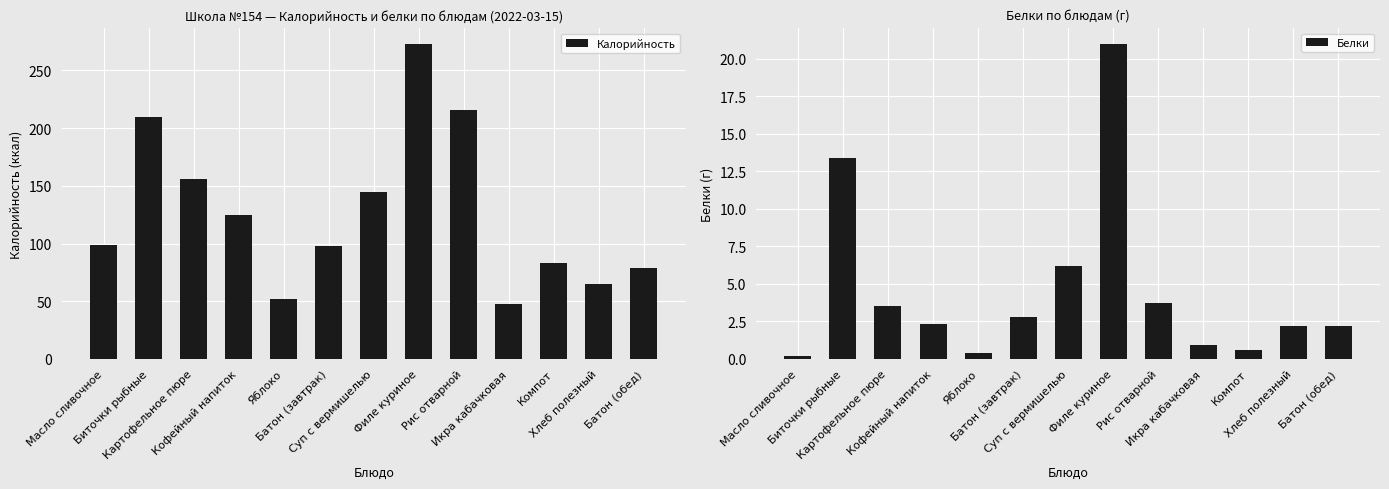

List the labels in order of Белки value, smallest first.

Масло сливочное, Яблоко, Компот, Икра кабачковая, Хлеб полезный, Батон (обед), Кофейный напиток, Батон (завтрак), Картофельное пюре, Рис отварной, Суп с вермишелью, Биточки рыбные, Филе куриное